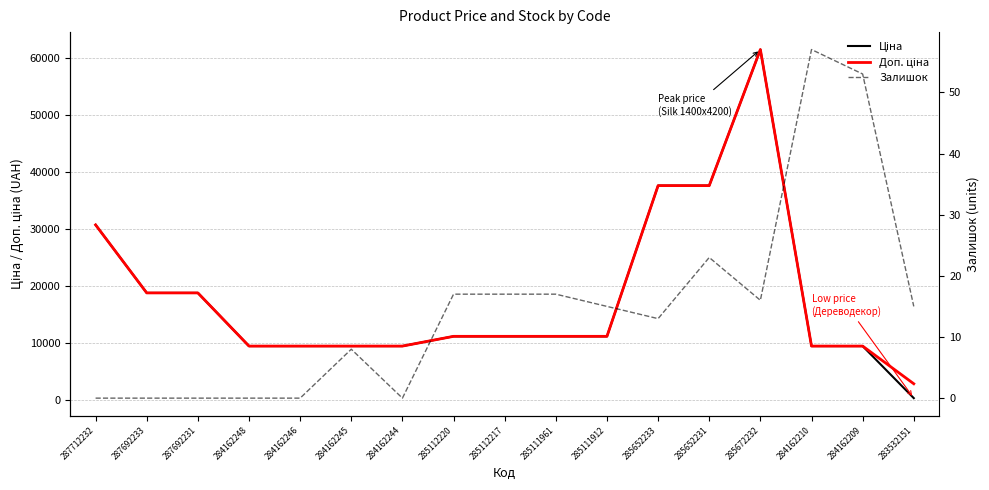

What is the average value of the Доп. ціна series?

18202.6